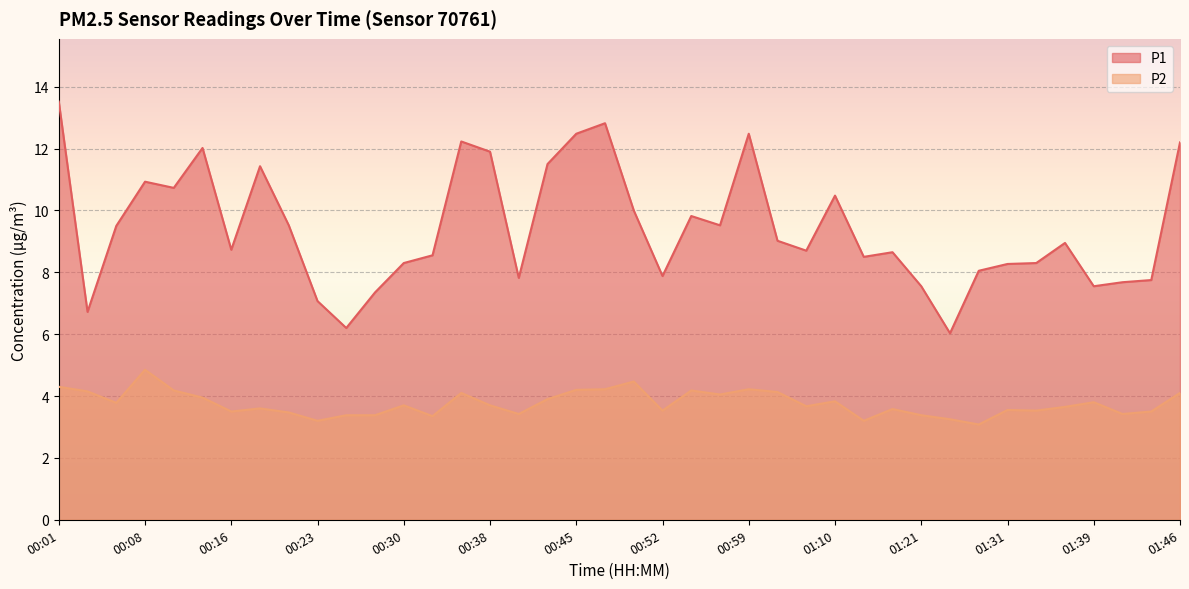

True or false: P2 and P1 cross at least once.

False